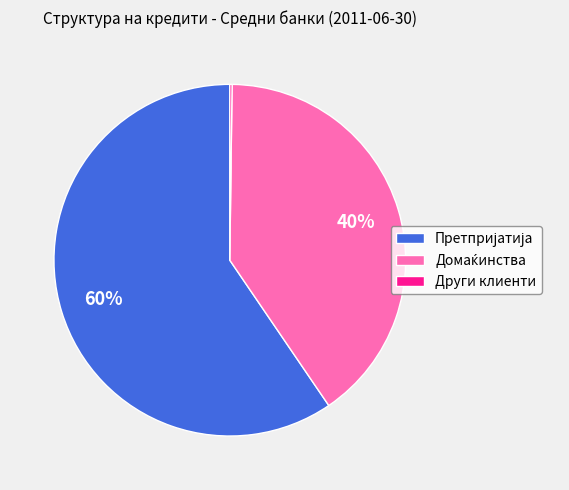

Is there any slice that represents more than half of the pie?

Yes